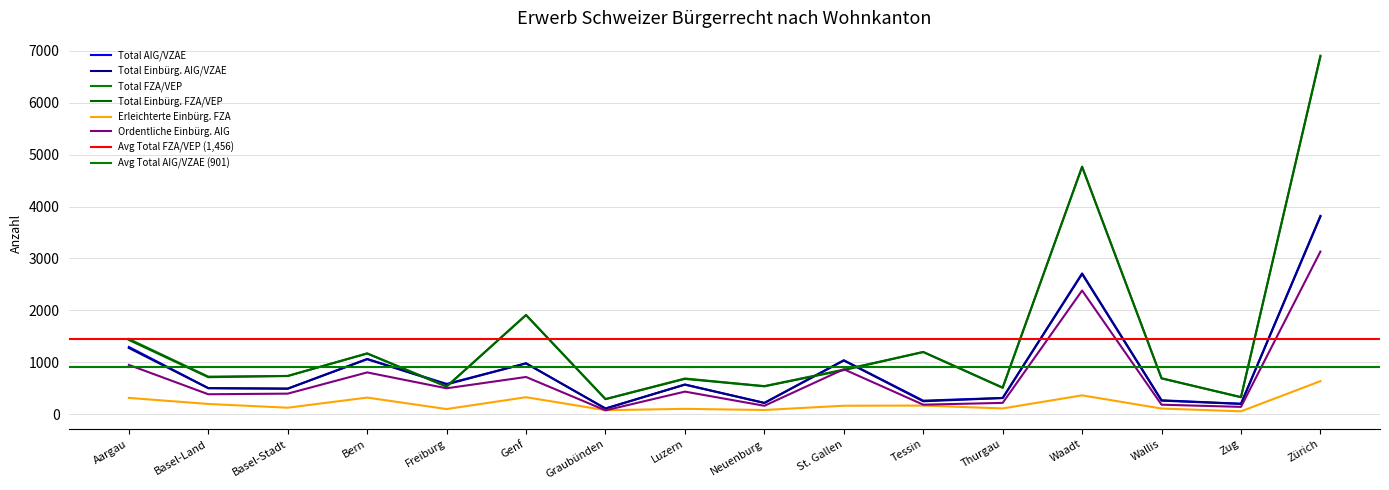

Between Freiburg and Zug, which is larger?

Freiburg